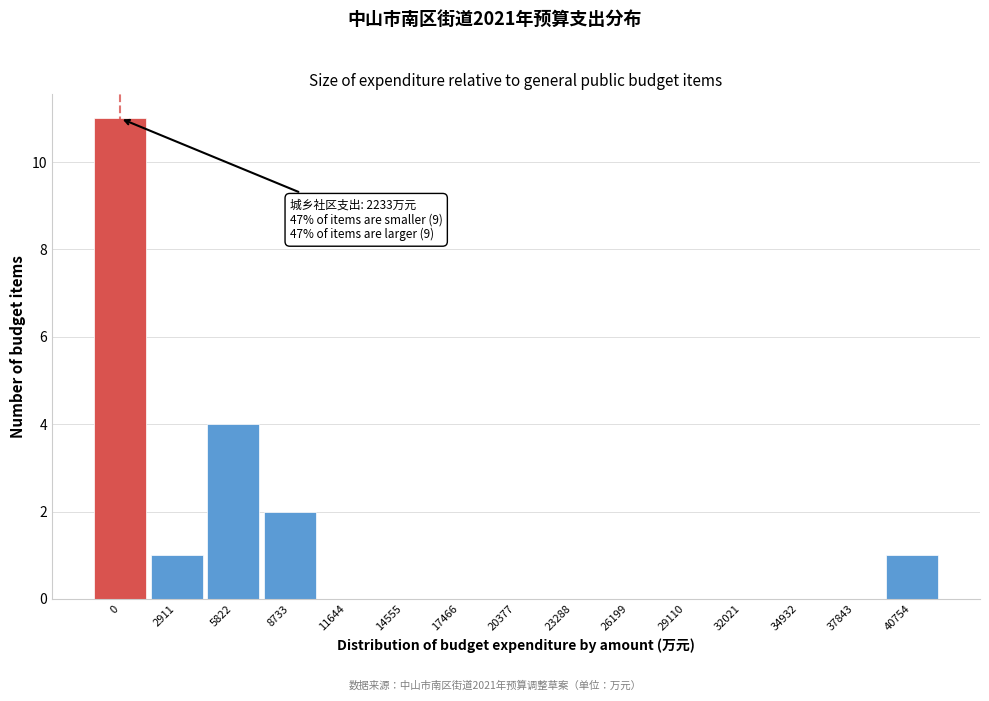

Reading left to right, transcribe all the data shown in this chart.

0=11	2911=1	5822=4	8733=2	11644=0	14555=0	17466=0	20377=0	23288=0	26199=0	29110=0	32021=0	34932=0	37843=0	40754=1